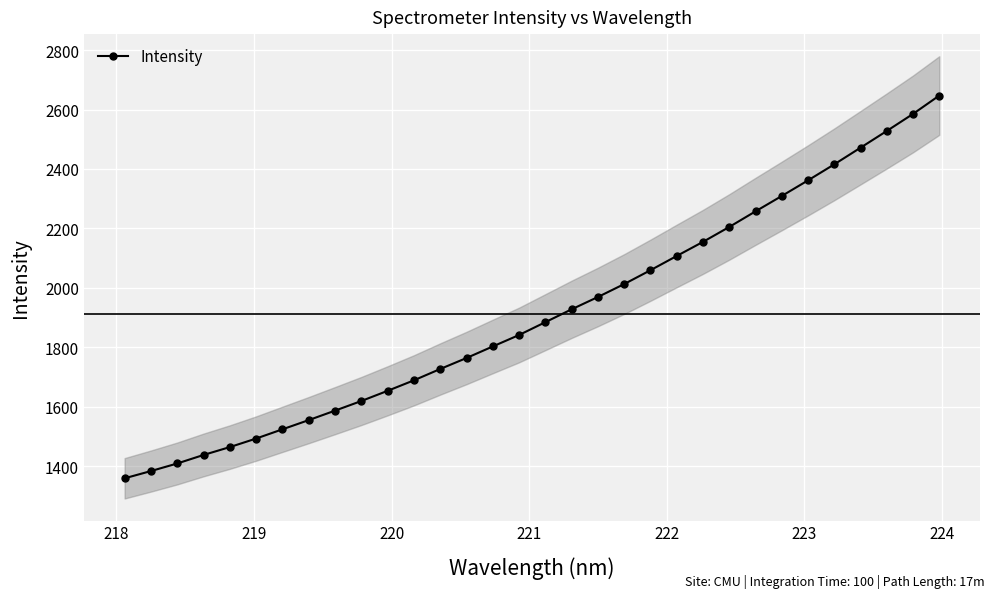

What is the lowest value of the Intensity series?

1359.2